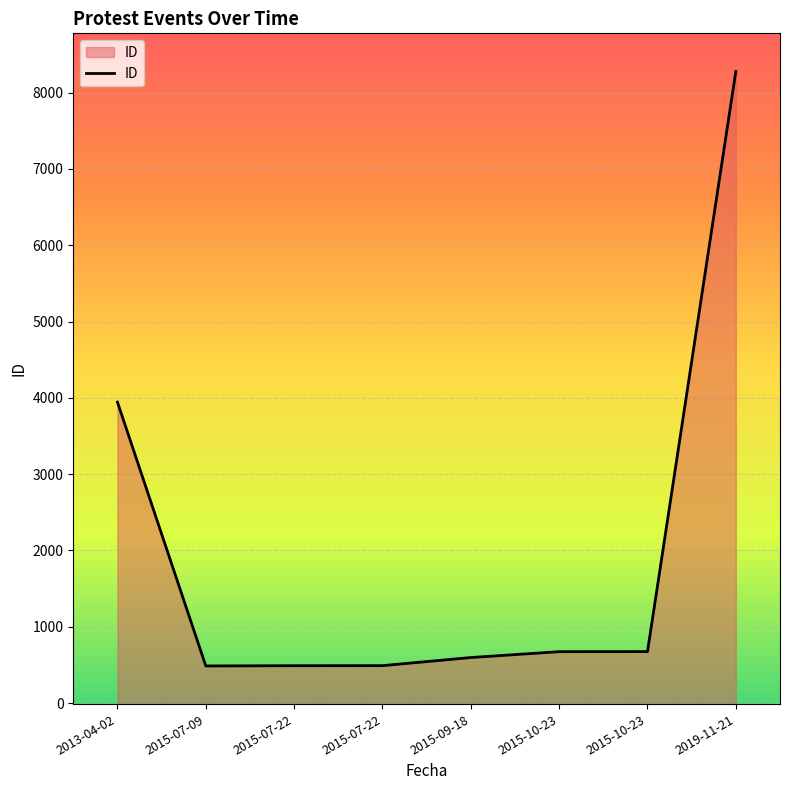

Where is the first local minimum?

2015-07-09